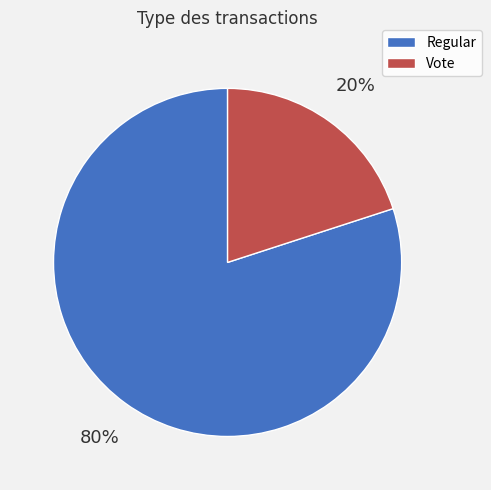

To the nearest percent, what is the average slice percentage?

50%